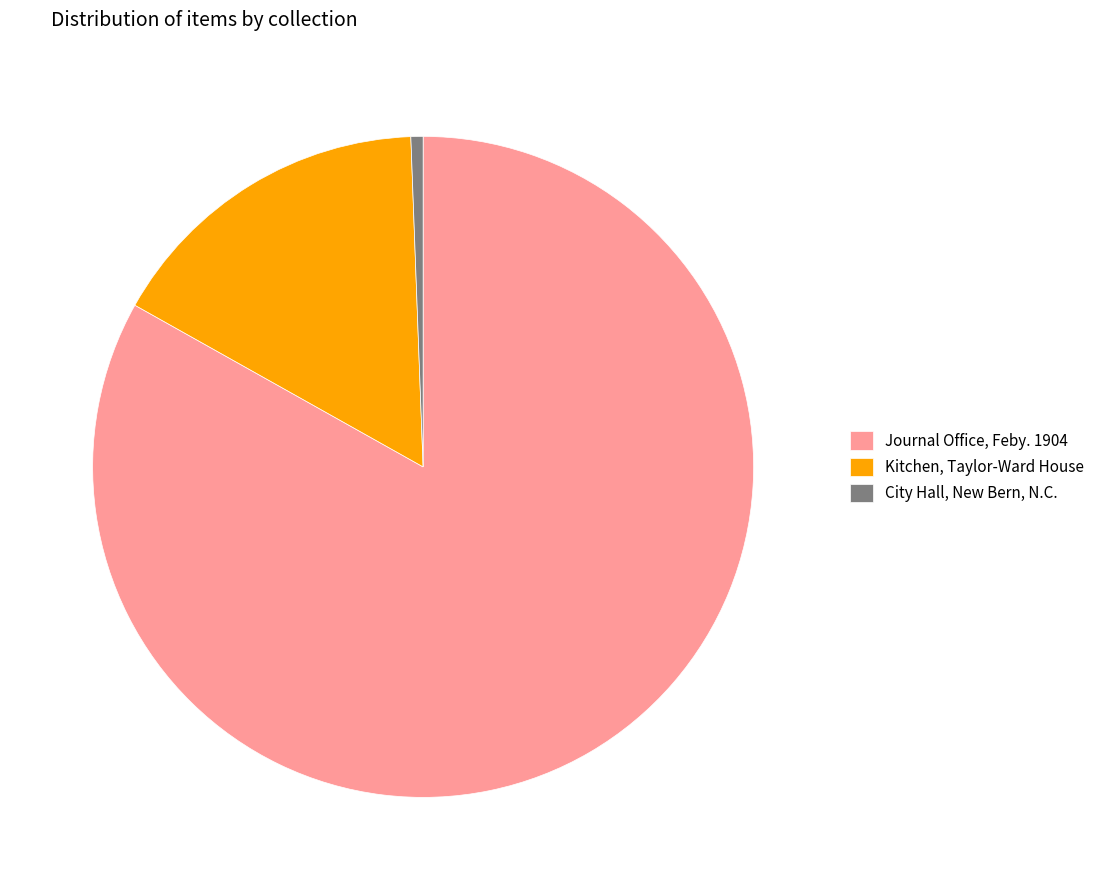

Is the sum of Journal Office, Feby. 1904 and City Hall, New Bern, N.C. greater than half?

Yes